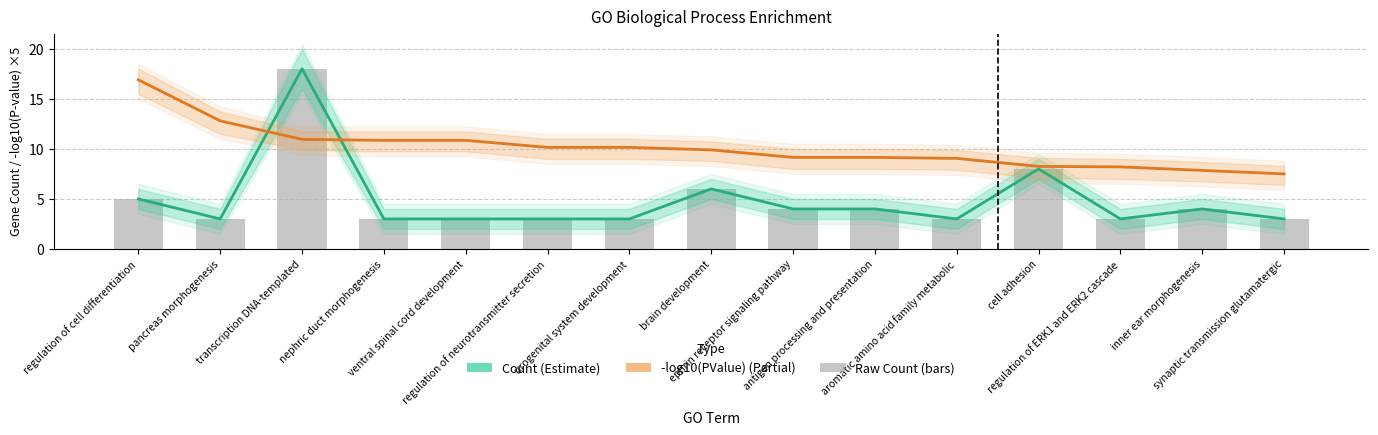

At which label does -log10(PValue) Estimate reach its minimum?

synaptic transmission glutamatergic